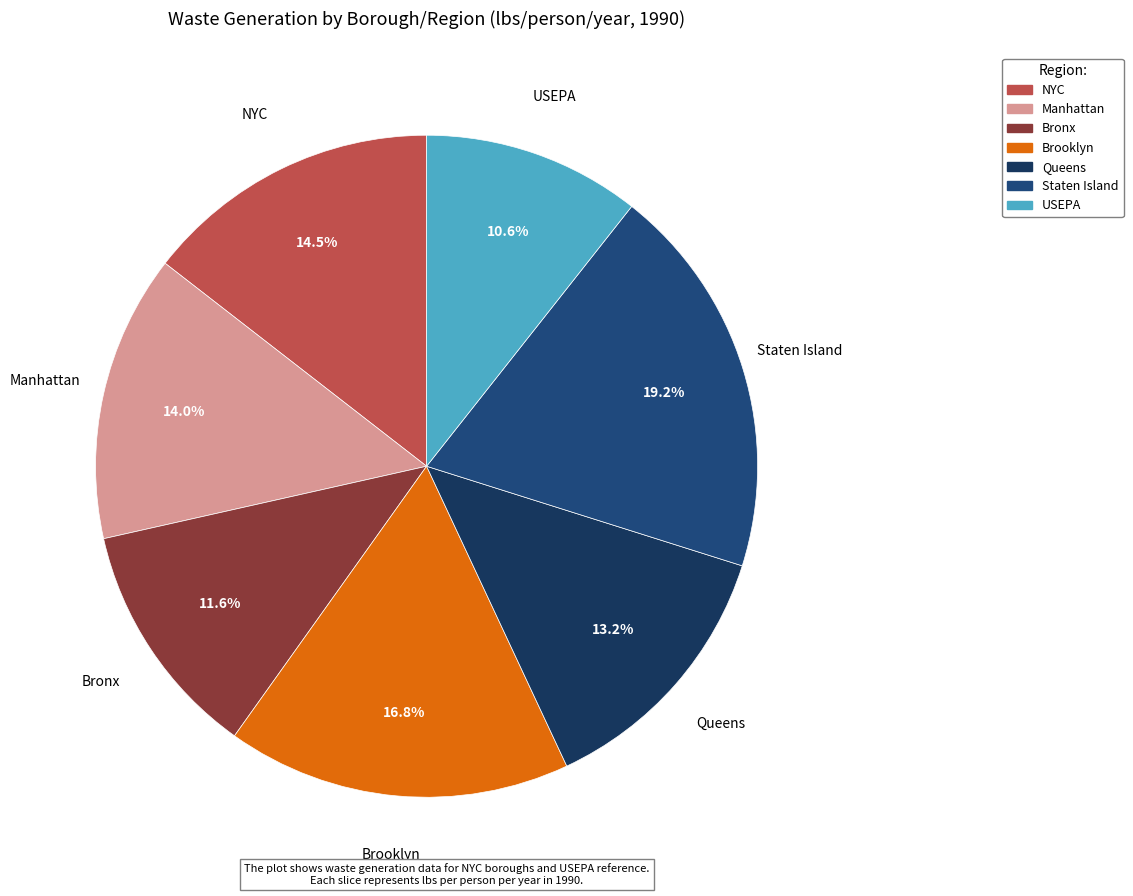

What percentage is the Brooklyn slice, to the nearest percent?

17%